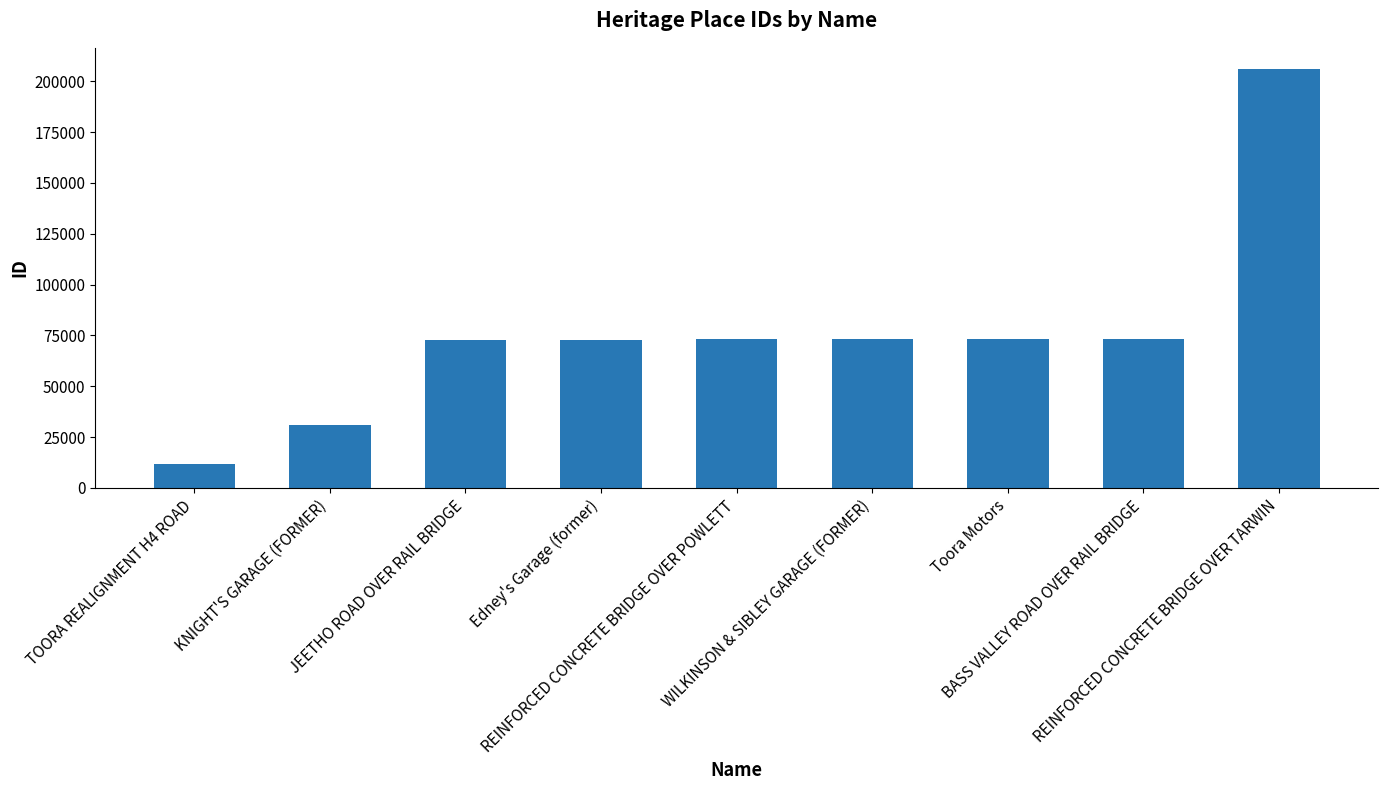

What is the difference between the values at BASS VALLEY ROAD OVER RAIL BRIDGE and WILKINSON & SIBLEY GARAGE (FORMER)?

71